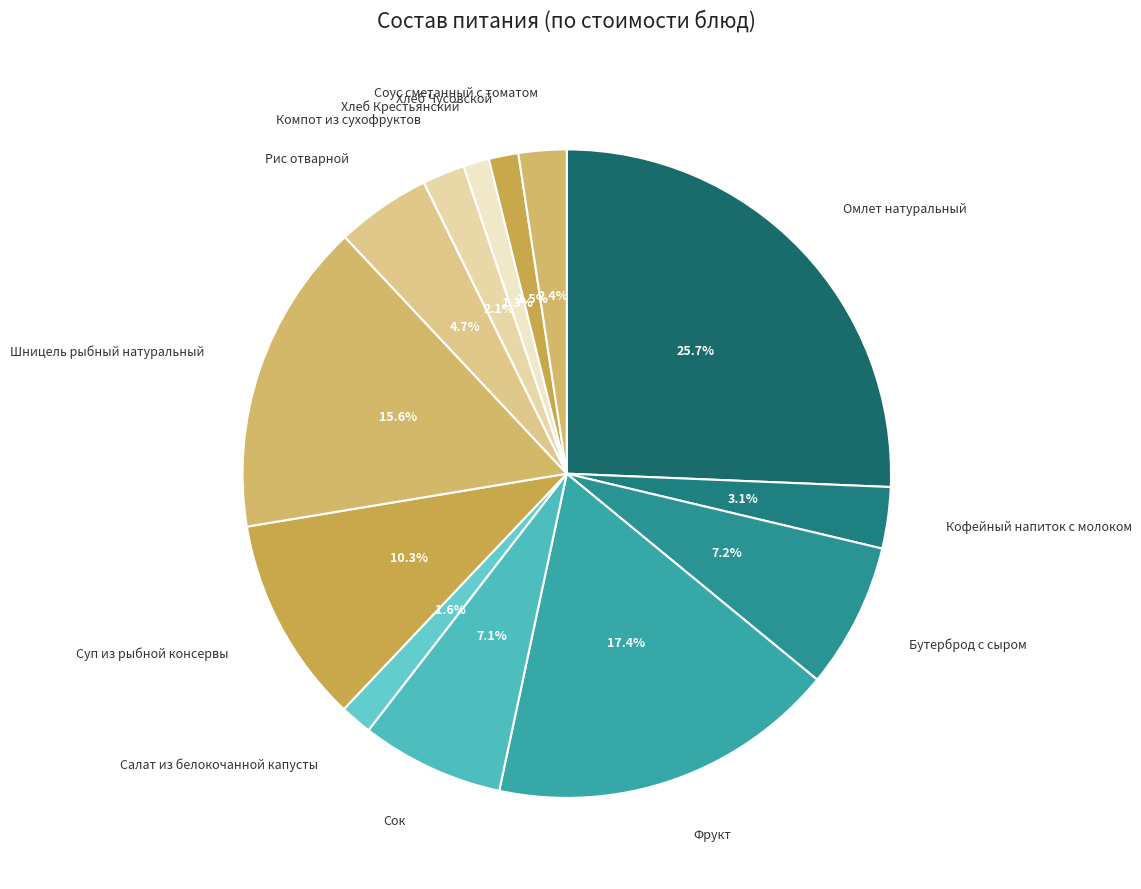

To the nearest percent, what is the average slice percentage?

8%